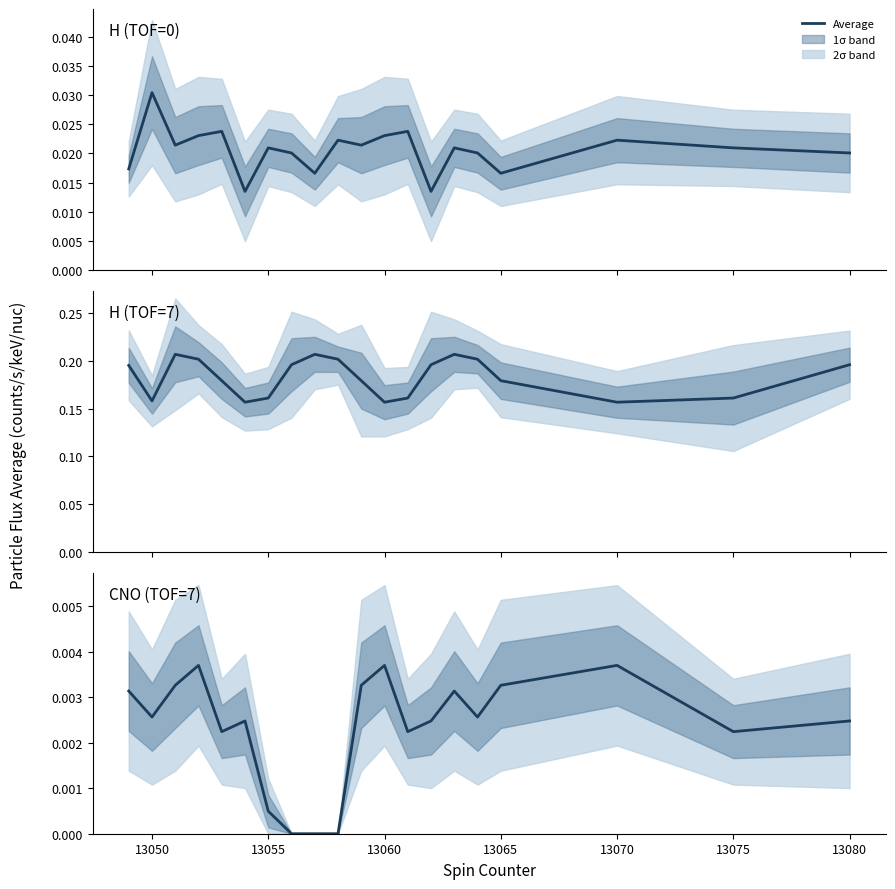

The chart shows a value of 0.0 at 13070. True or false?

False